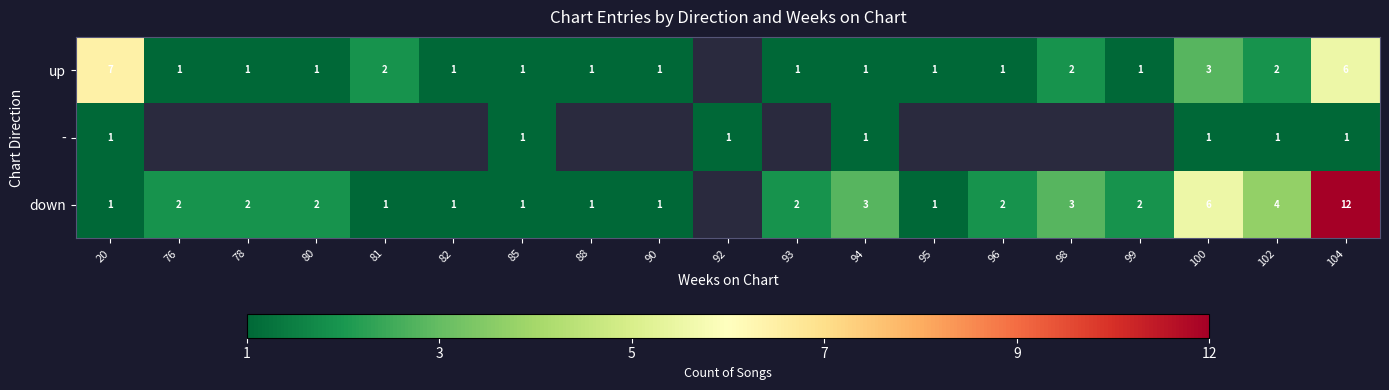

True or false: down has a value of 2 at 82.

False